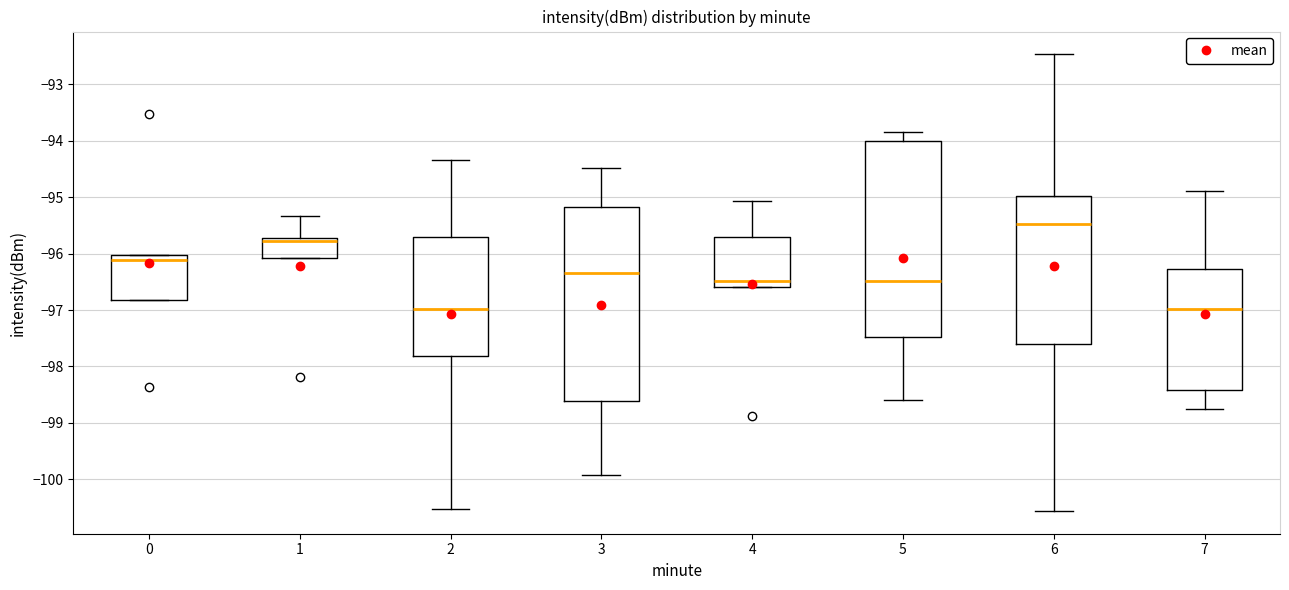

Reading left to right, read every box against the y-axis: the position of its median line, the range the box covers, and the ends of its whiskers. The values are not printed on the chart, so give them approximately, as read against the axis.

0: median -96.1, box -96.8 to -96.0, whiskers -96.8 to -96.0
1: median -95.8, box -96.1 to -95.7, whiskers -96.1 to -95.3
2: median -97.0, box -97.8 to -95.7, whiskers -100.5 to -94.3
3: median -96.3, box -98.6 to -95.2, whiskers -99.9 to -94.5
4: median -96.5, box -96.6 to -95.7, whiskers -96.6 to -95.1
5: median -96.5, box -97.5 to -94.0, whiskers -98.6 to -93.8
6: median -95.5, box -97.6 to -95.0, whiskers -100.6 to -92.5
7: median -97.0, box -98.4 to -96.3, whiskers -98.8 to -94.9